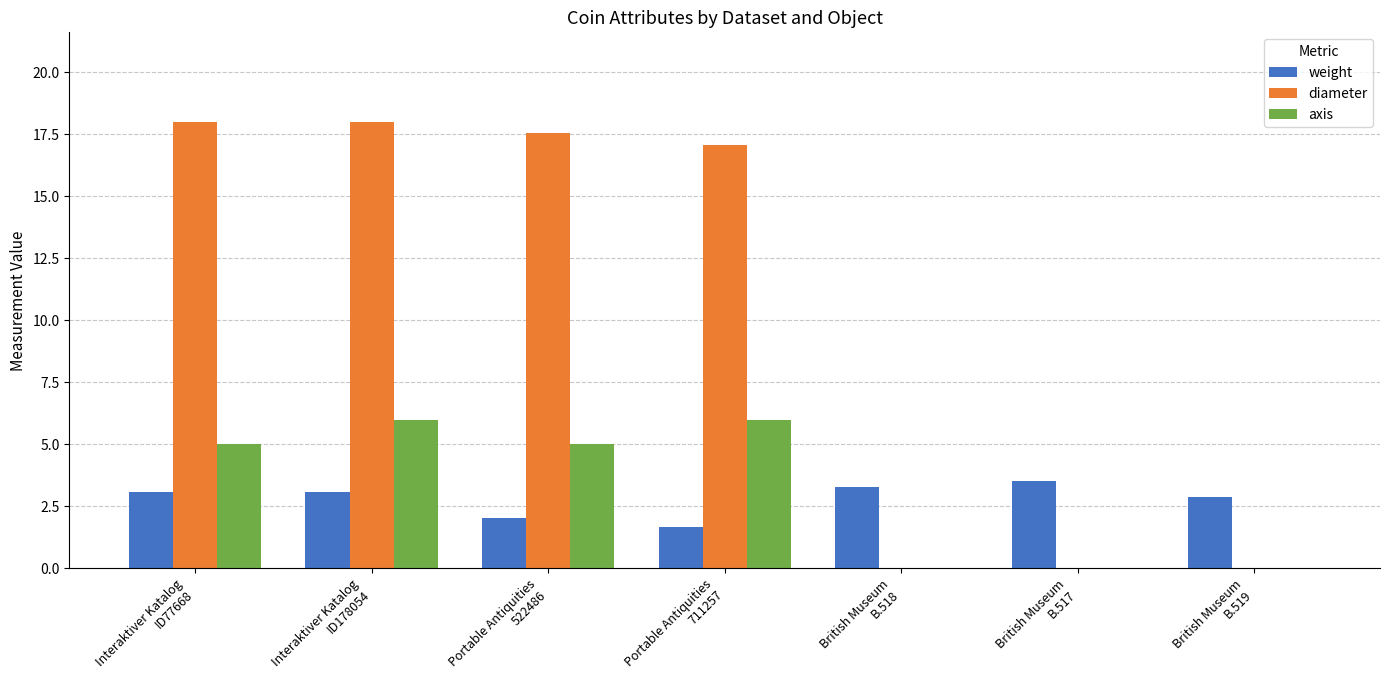

What is the approximate value of diameter at Interaktiver Katalog
ID77668?

18.0